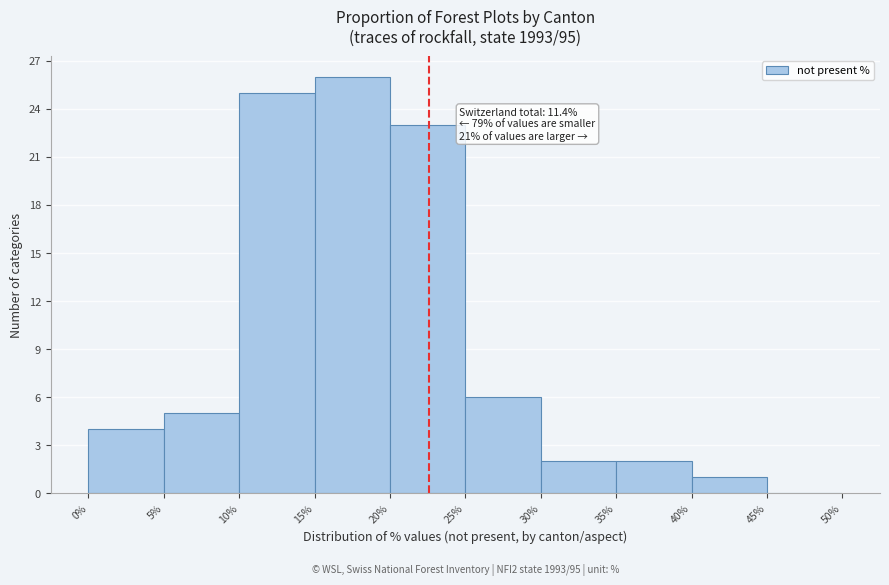

Which range on the x-axis has the tallest bar?

15% to 20%